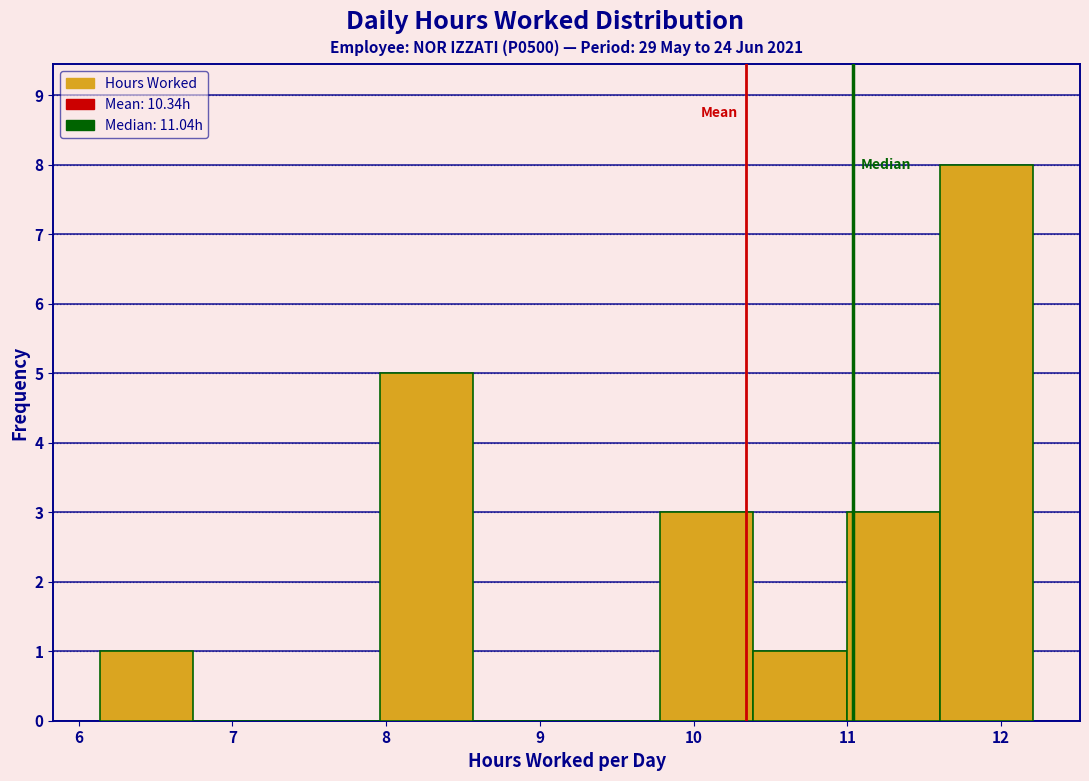

Reading left to right, transcribe this chart: for each bar, give the range it covers on the x-axis and its height. Neither the bar edges nor the heights are printed on the chart, so give them approximately, as read against the axes.

6.1 to 6.7: 1
6.7 to 7.4: 0
7.4 to 8.0: 0
8.0 to 8.6: 5
8.6 to 9.2: 0
9.2 to 9.8: 0
9.8 to 10.4: 3
10.4 to 11.0: 1
11.0 to 11.6: 3
11.6 to 12.2: 8